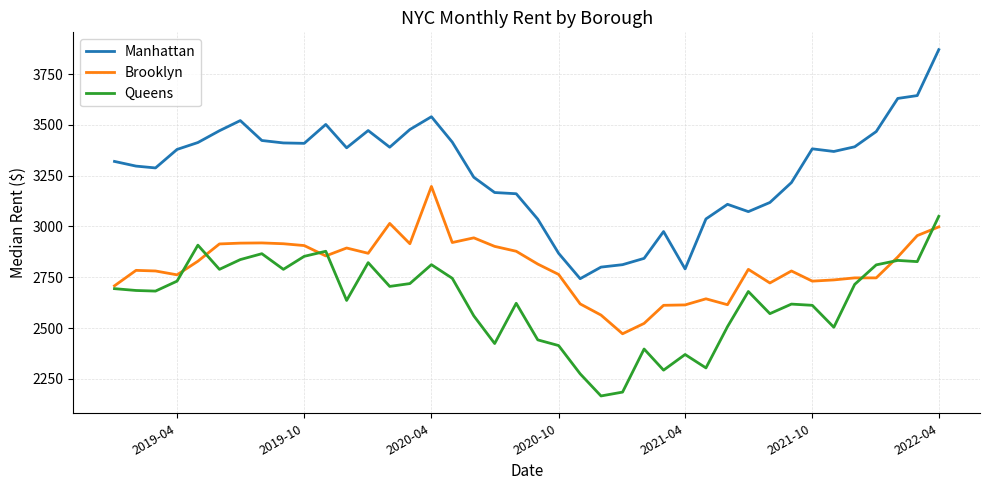

What is the difference between the second highest and second lowest values in the Queens series?

723